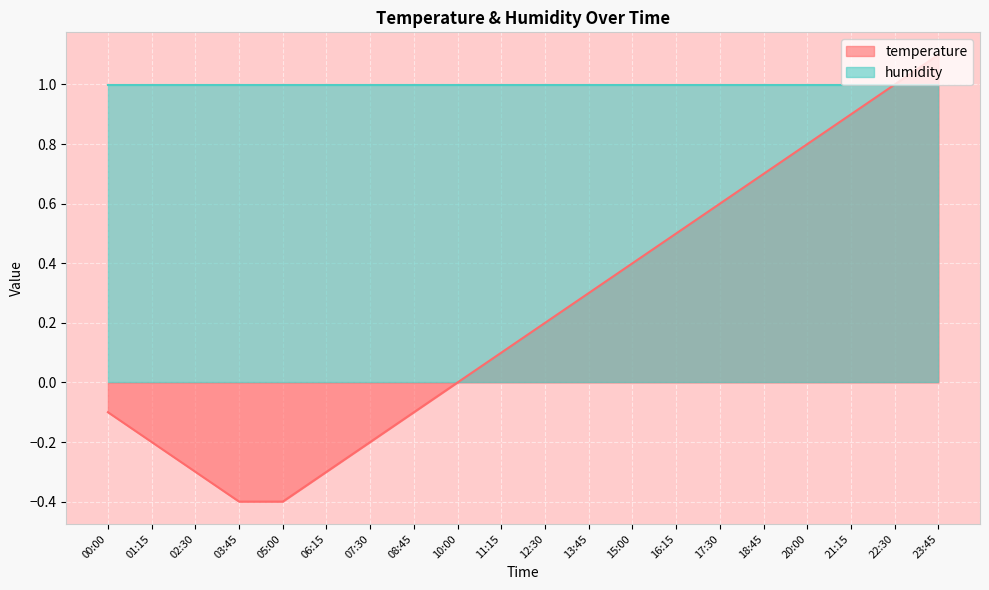

Rank the categories by value from highest to lowest.

23:45, 22:30, 21:15, 20:00, 18:45, 17:30, 16:15, 15:00, 13:45, 12:30, 11:15, 10:00, 00:00, 08:45, 01:15, 07:30, 02:30, 06:15, 03:45, 05:00